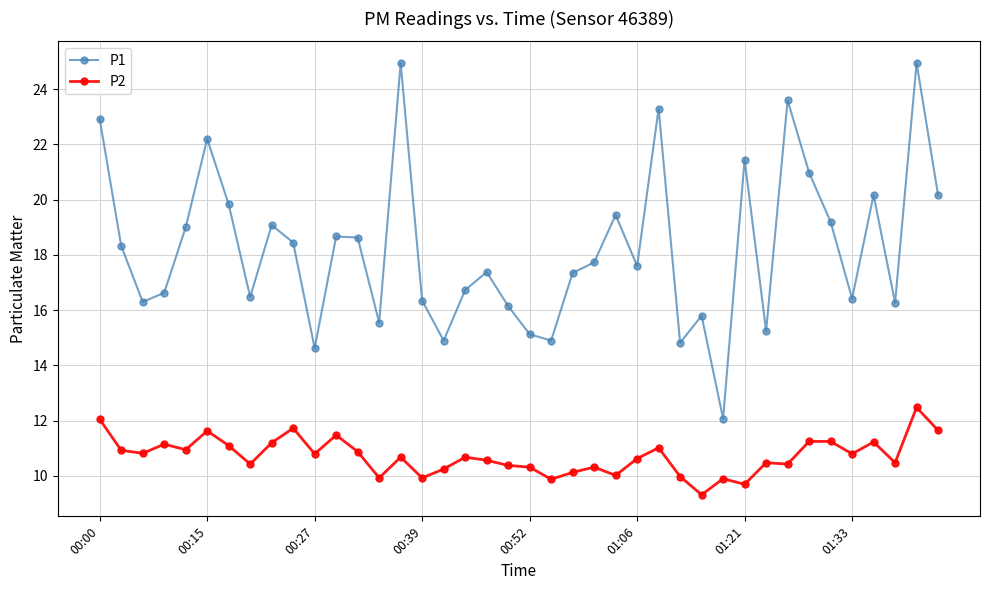

What is the value of the P2 point at the 6th from the left?

11.6